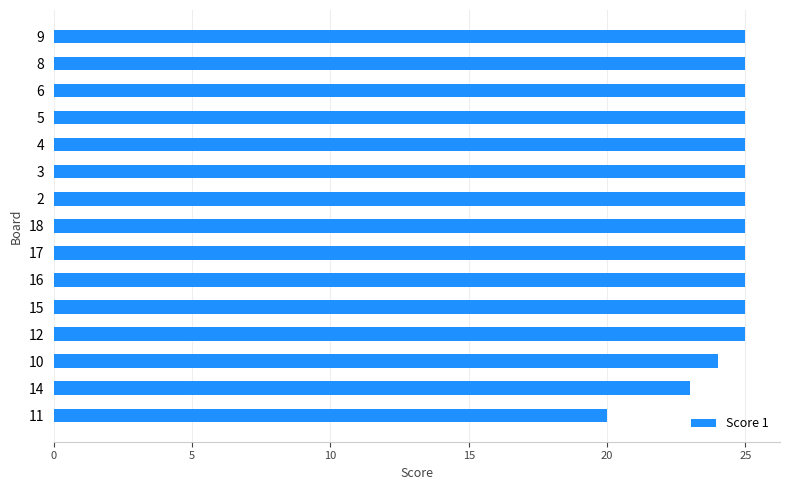

What is the sum of all values?

367